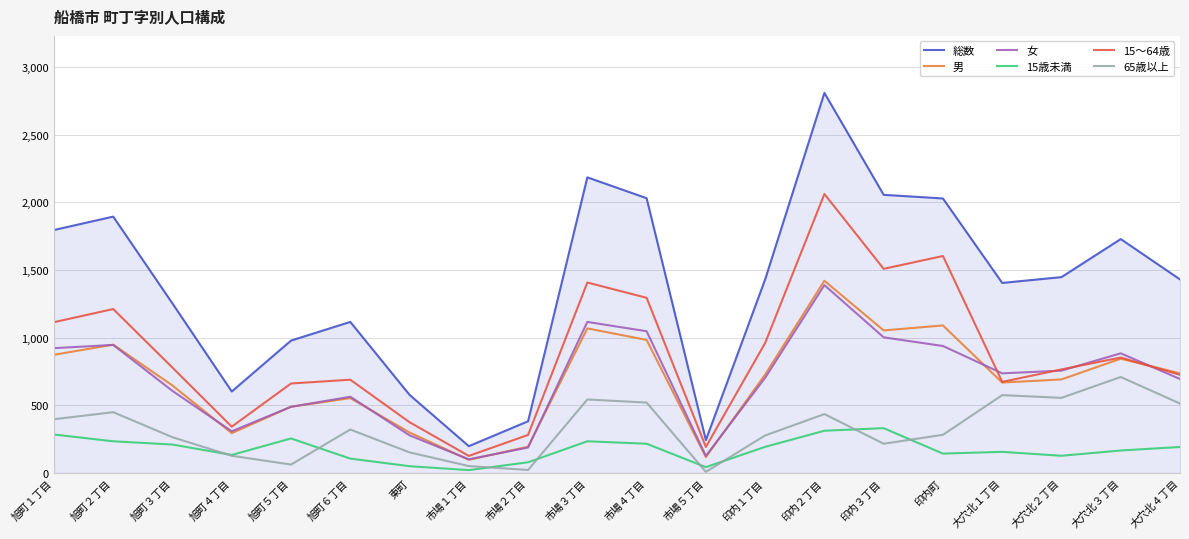

At which category is the sum across all series the highest?

印内２丁目